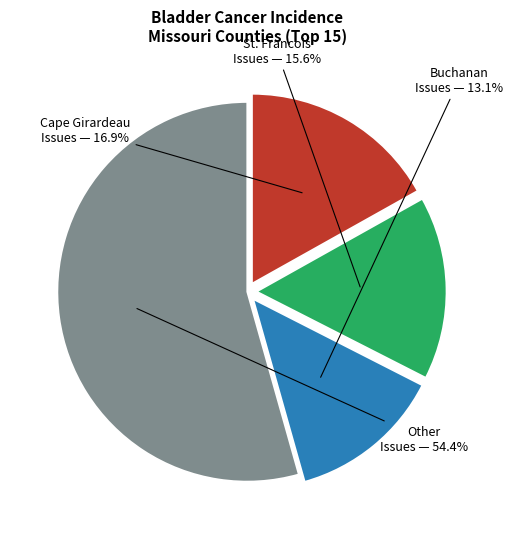

Does any single category account for the majority?

Yes